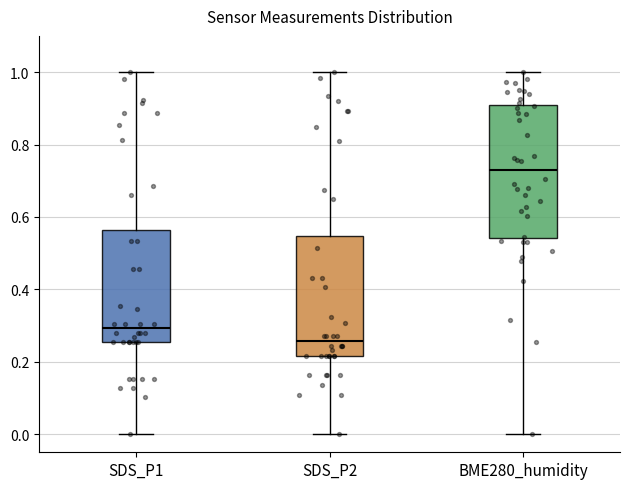

Where does the upper whisker of the box for BME280_humidity end on the y-axis? The values are not printed on the chart, so give them approximately, as read against the axis.

1.00